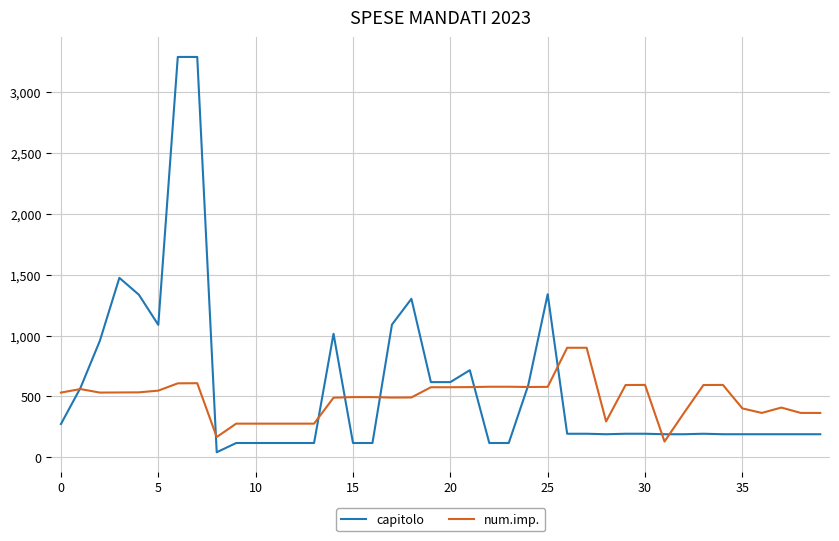

List the series in order of their peak value, lowest first.

num.imp., capitolo